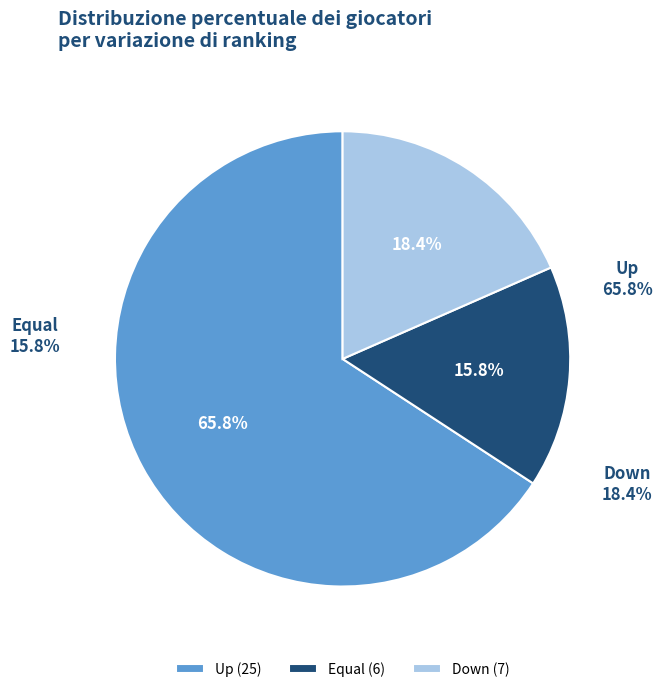

Is it true that down is 18% of the pie?

True